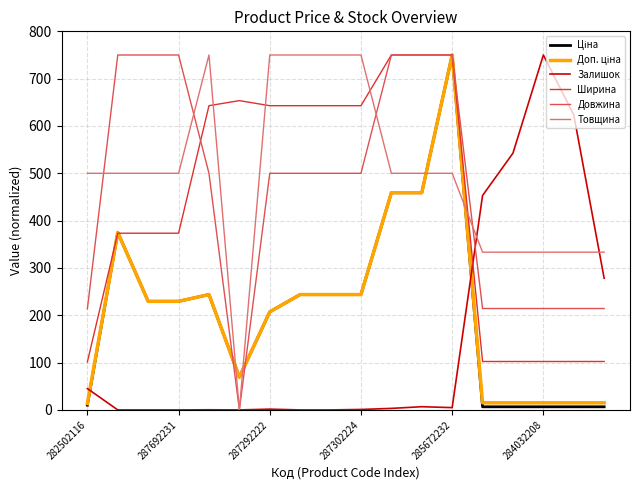

Which series has the largest total across all categories?

Товщина